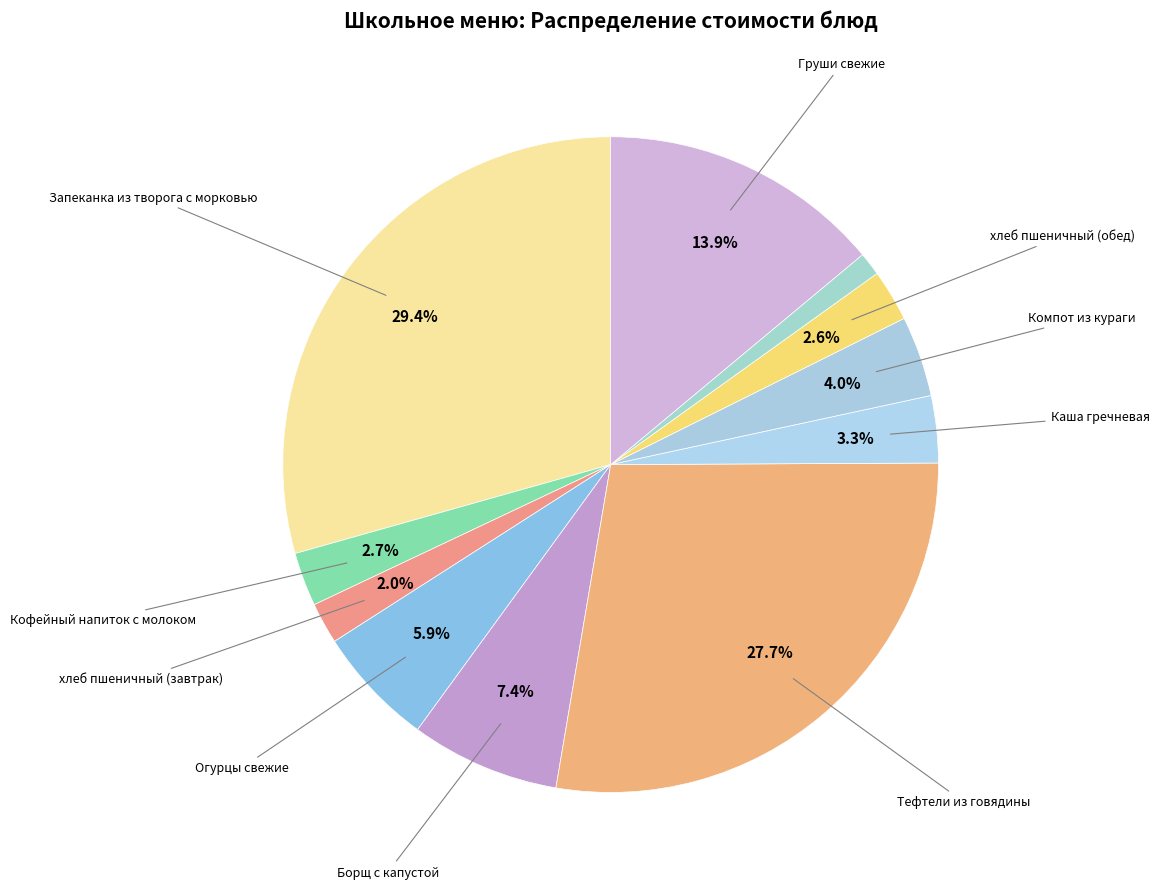

Count the number of slices in the pie.

11